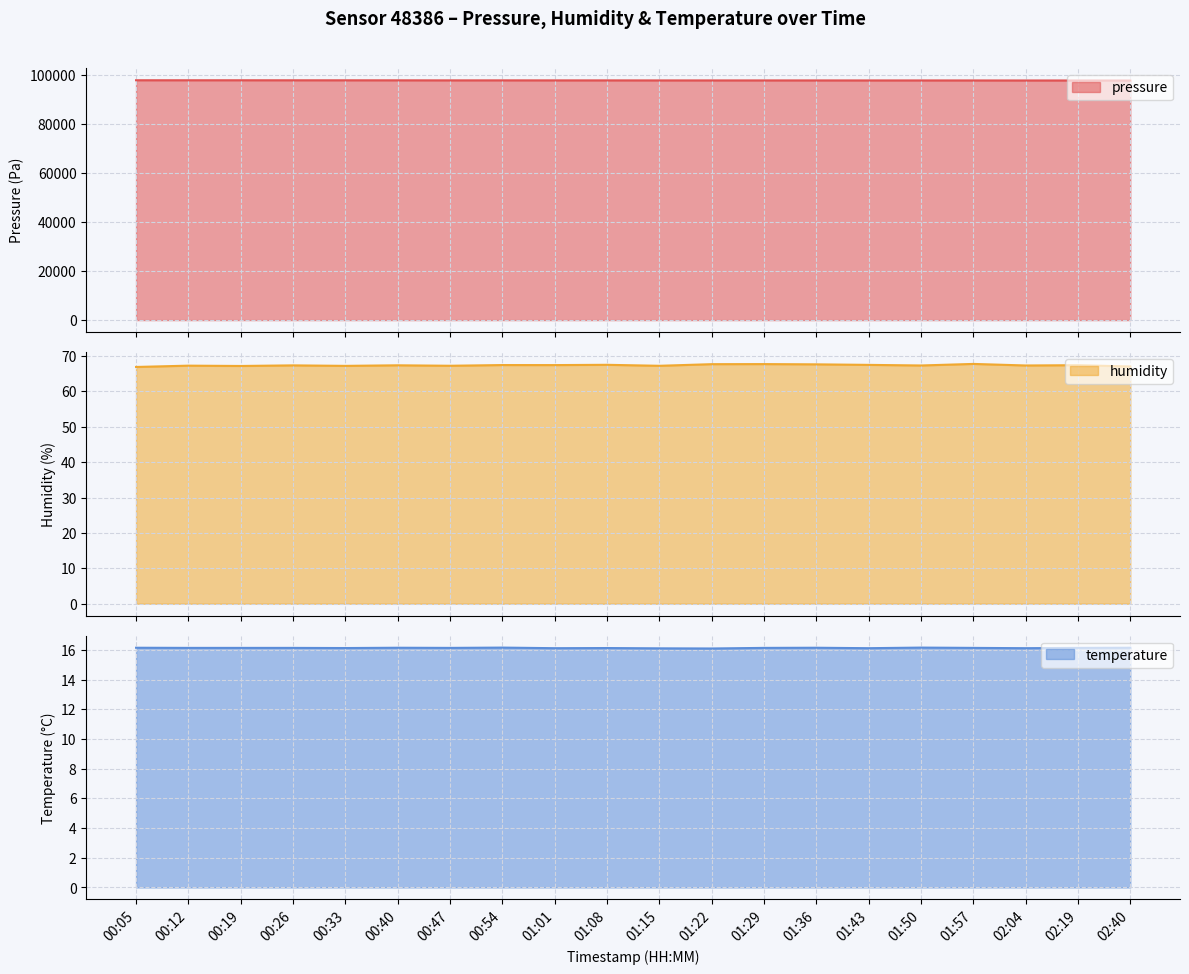

Count the temperature values in the range 16 to 17.

20